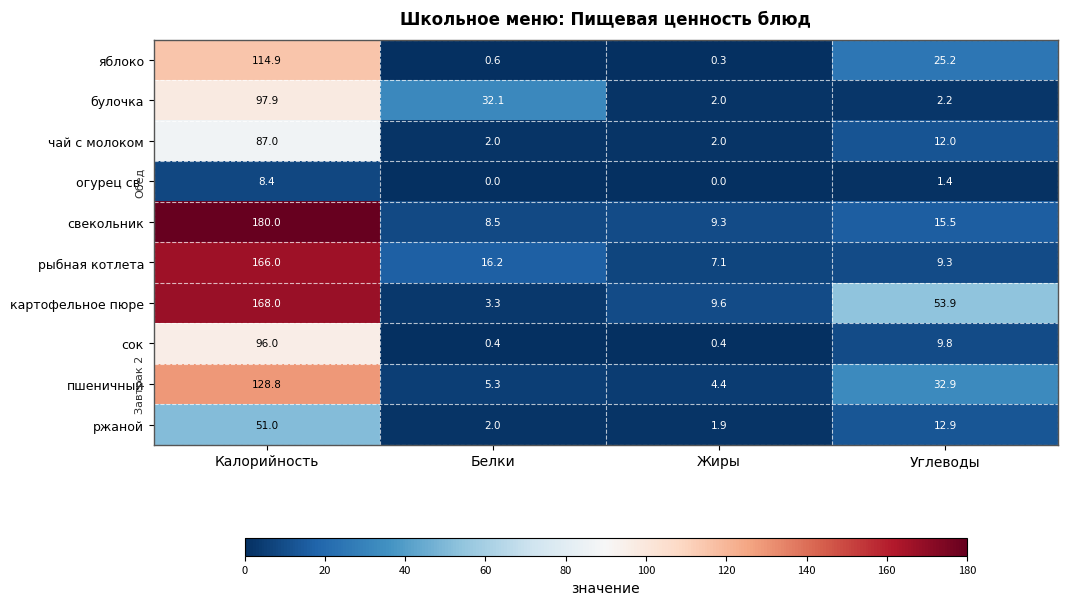

List the labels in order of картофельное пюре value, smallest first.

Белки, Жиры, Углеводы, Калорийность